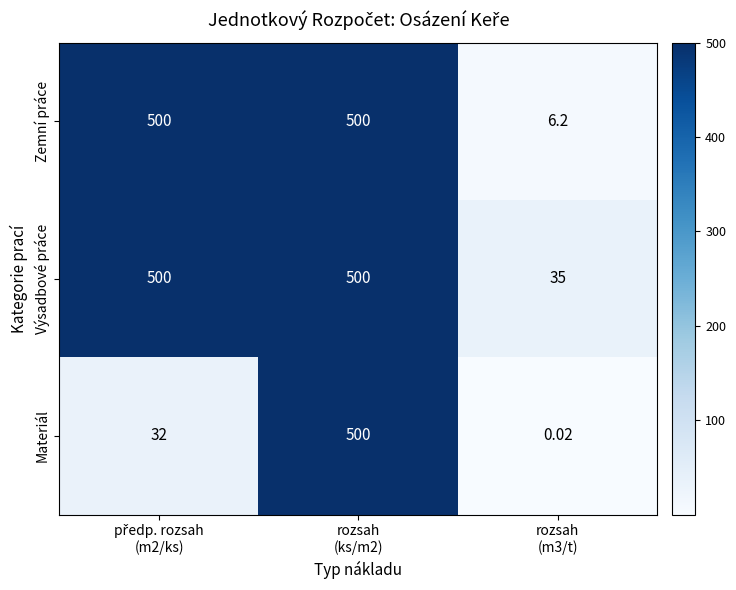

Which series has the largest range (max minus min)?

Materiál